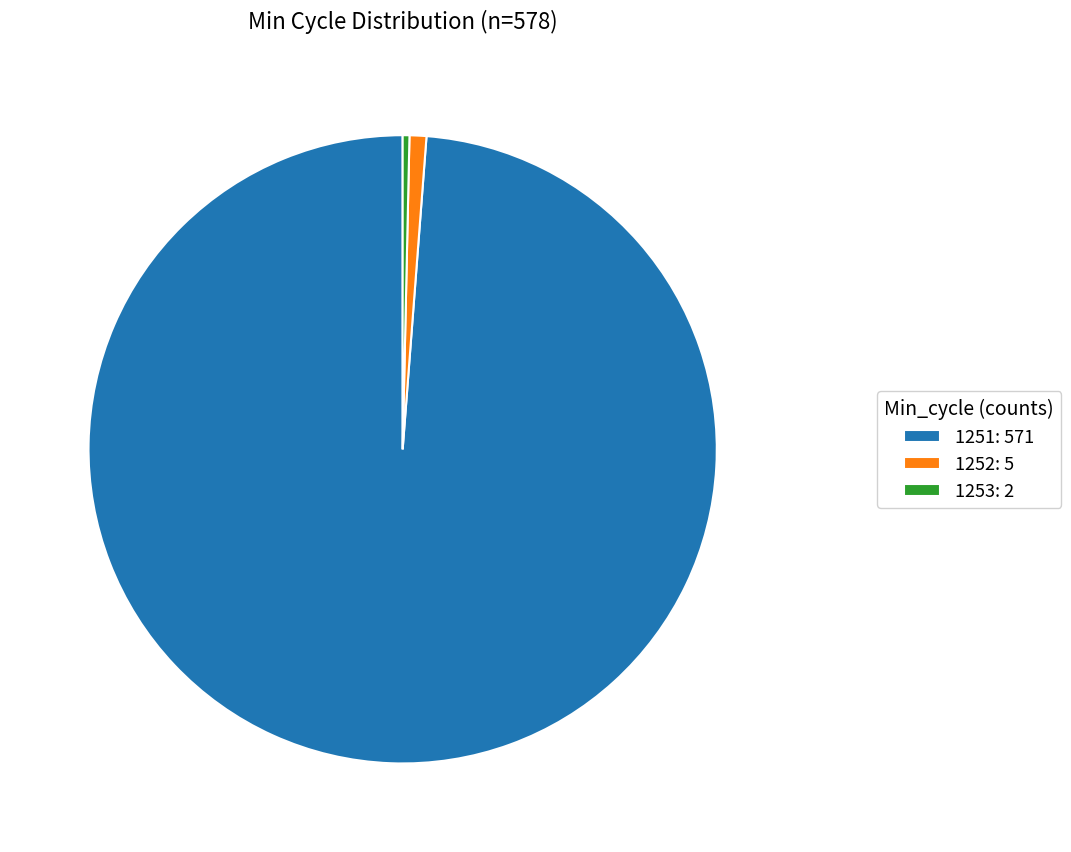

Is it true that 1253 is 39% of the pie?

False